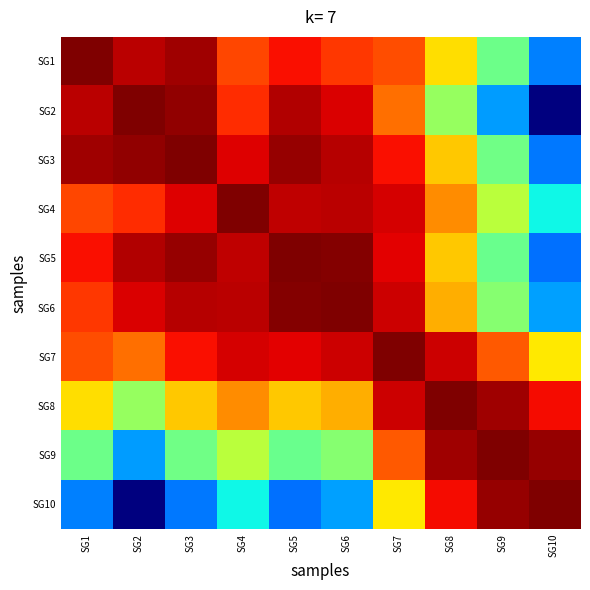

Between SG2 and SG4, which is larger?

SG2